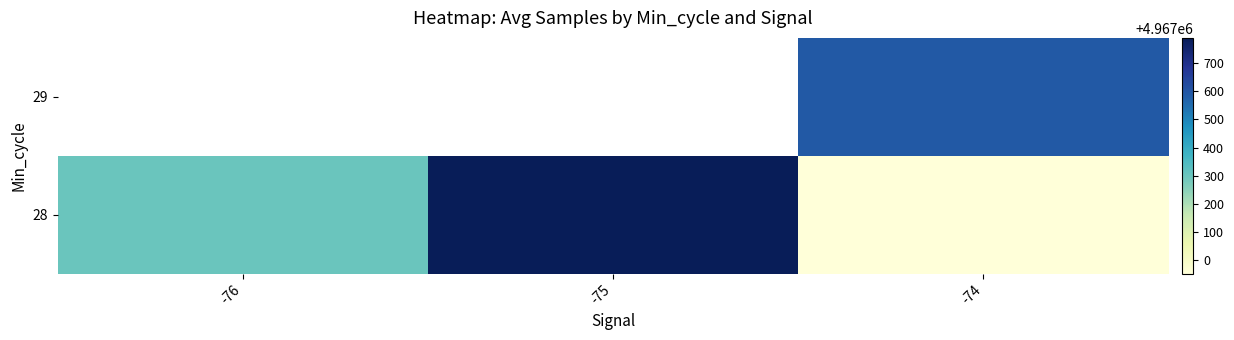

Rank the series by their maximum value, from lowest to highest.

28, 29